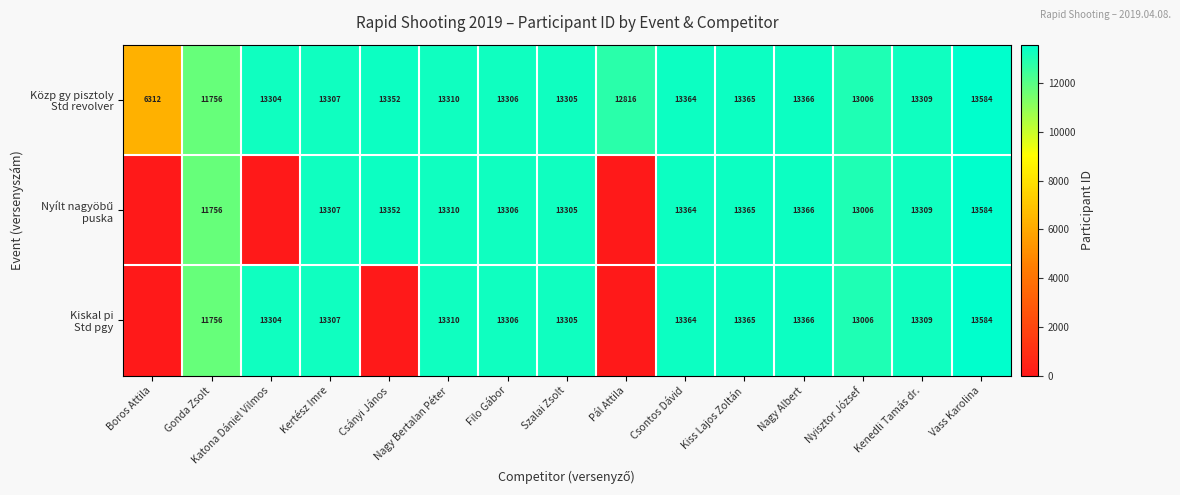

Which label corresponds to the smallest value in the chart?

Boros Attila